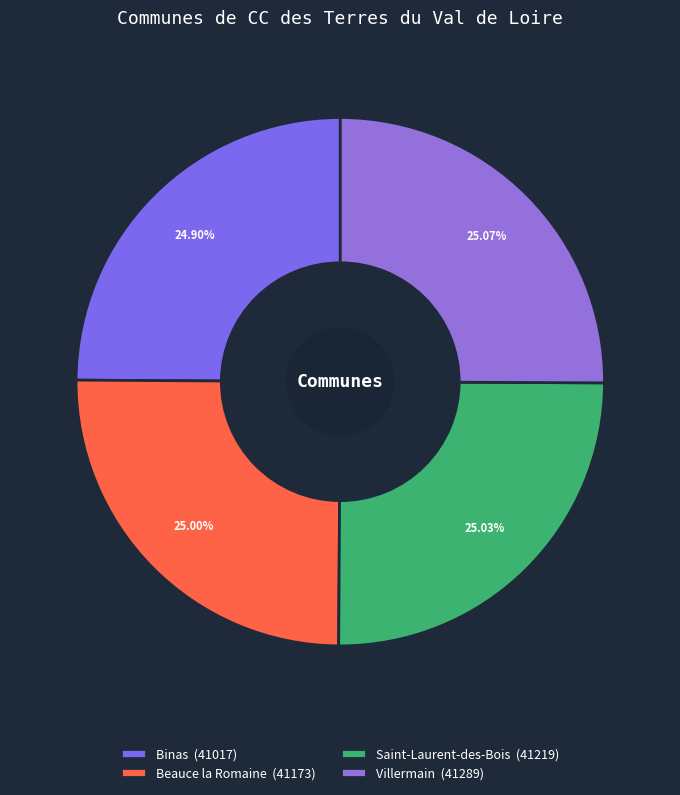

To the nearest percent, what portion does Saint-Laurent-des-Bois represent?

25%